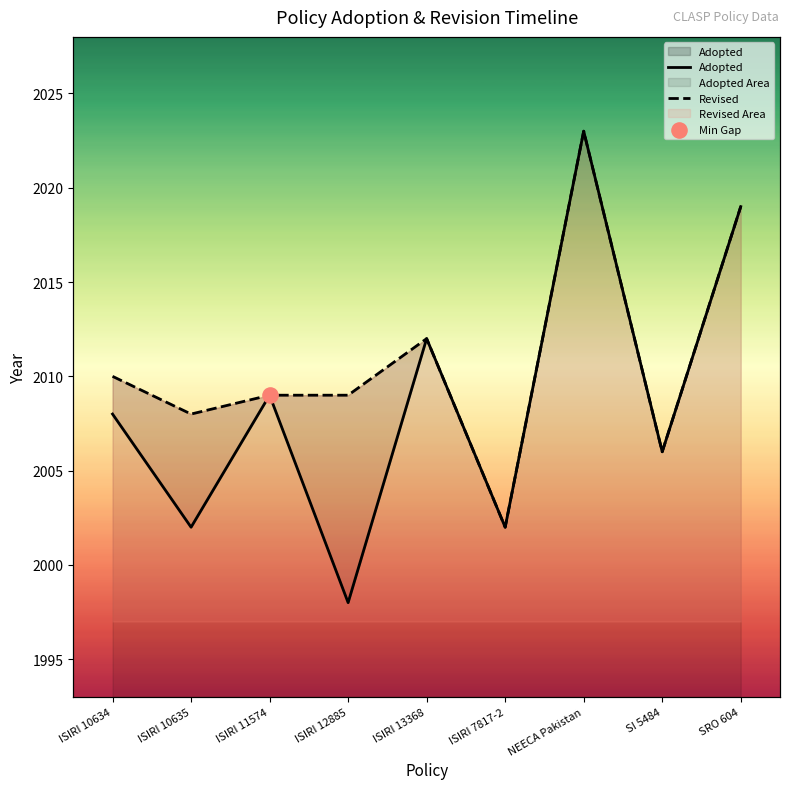

What is the total value across all series at ISIRI 13368?

4024